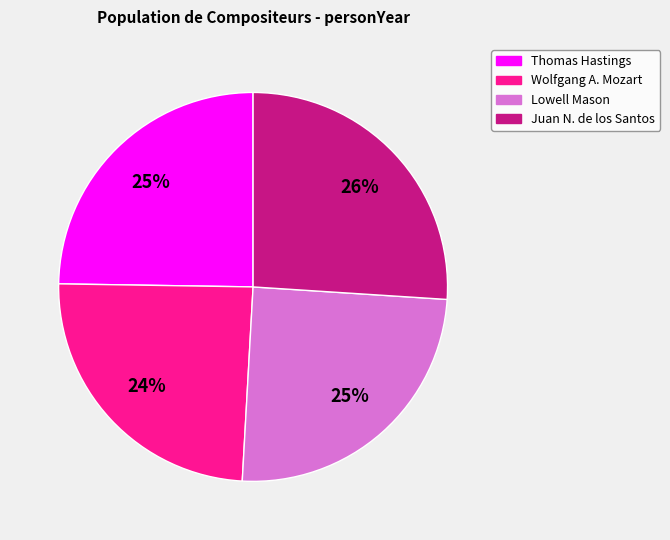

To the nearest percent, what percentage of the pie is Wolfgang A. Mozart?

24%